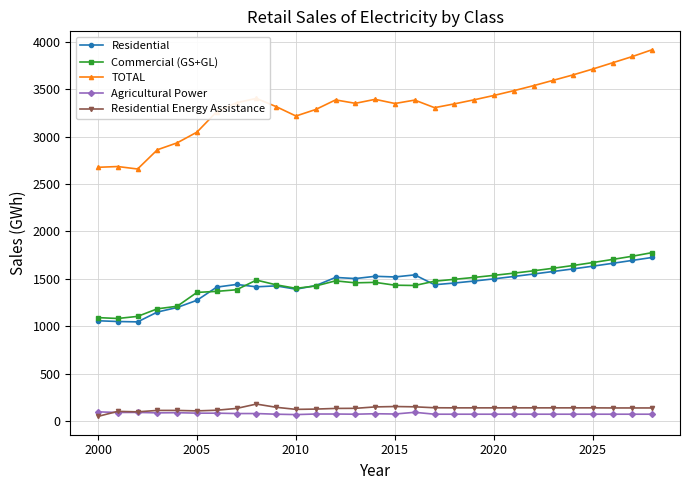

How many lines are shown in the chart?

5